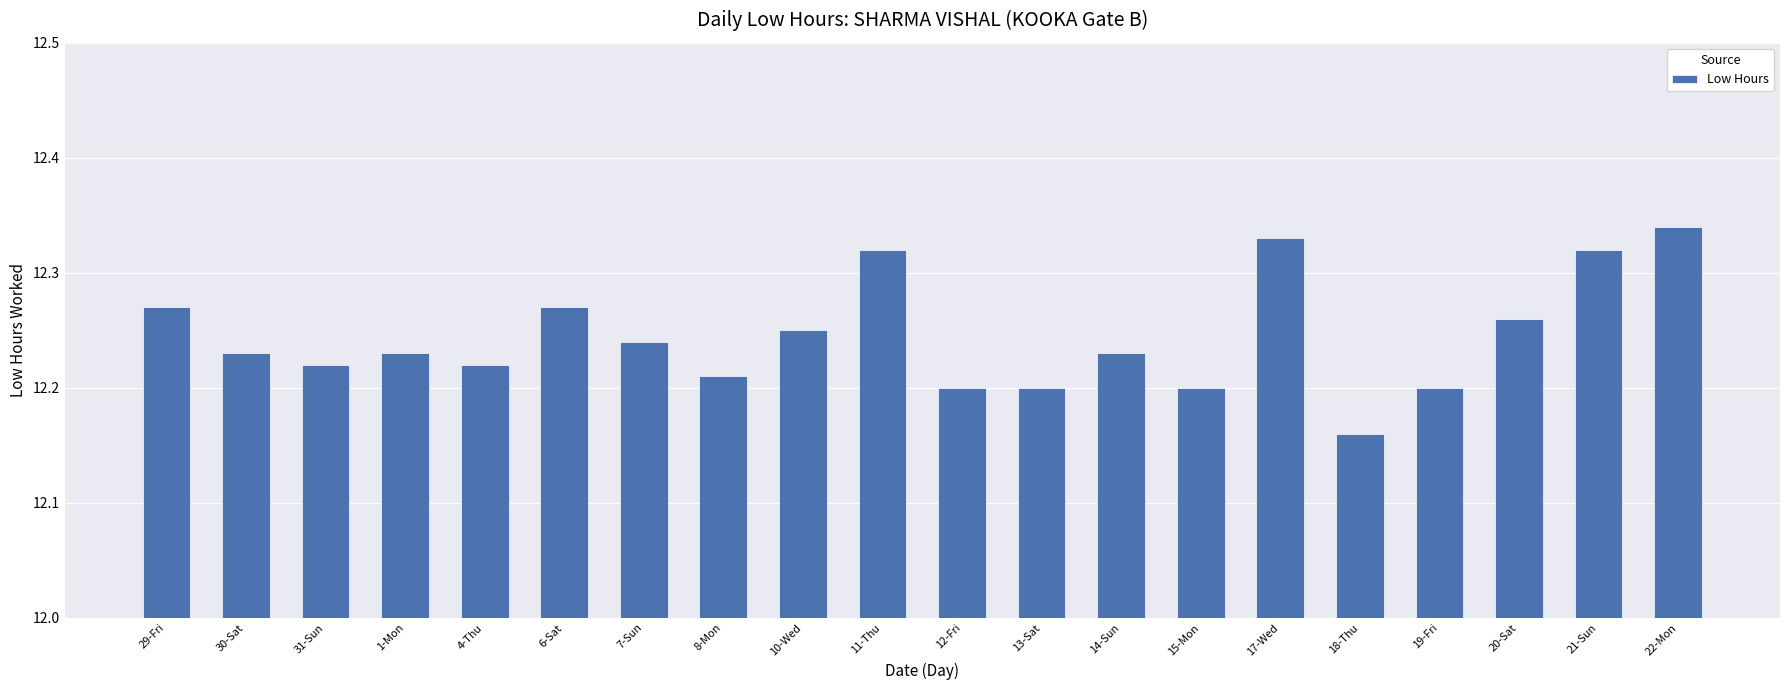

What is the label of the 15th bar from the left?

17-Wed